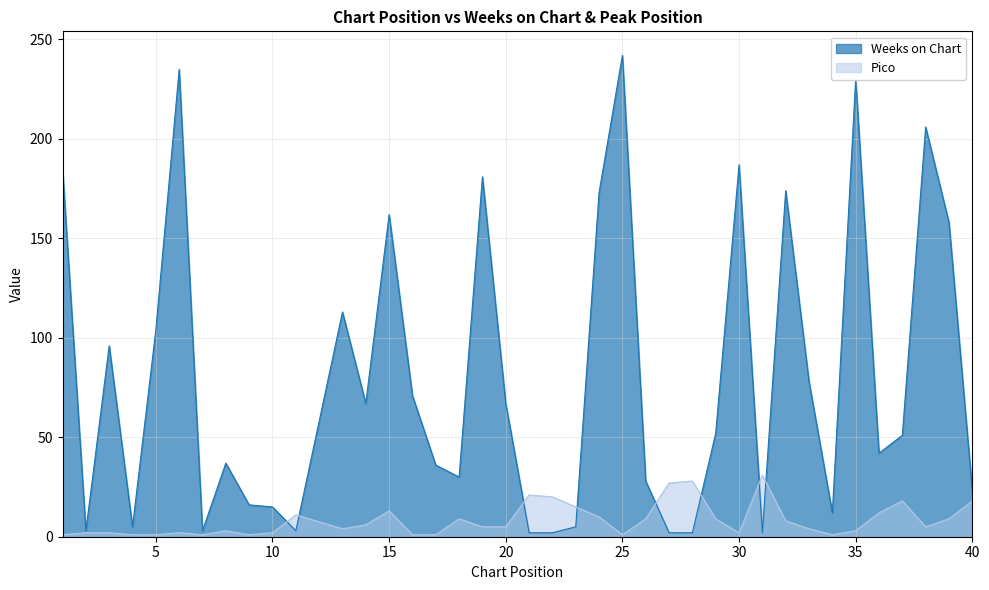

Where is the first local maximum for Weeks on Chart?

3